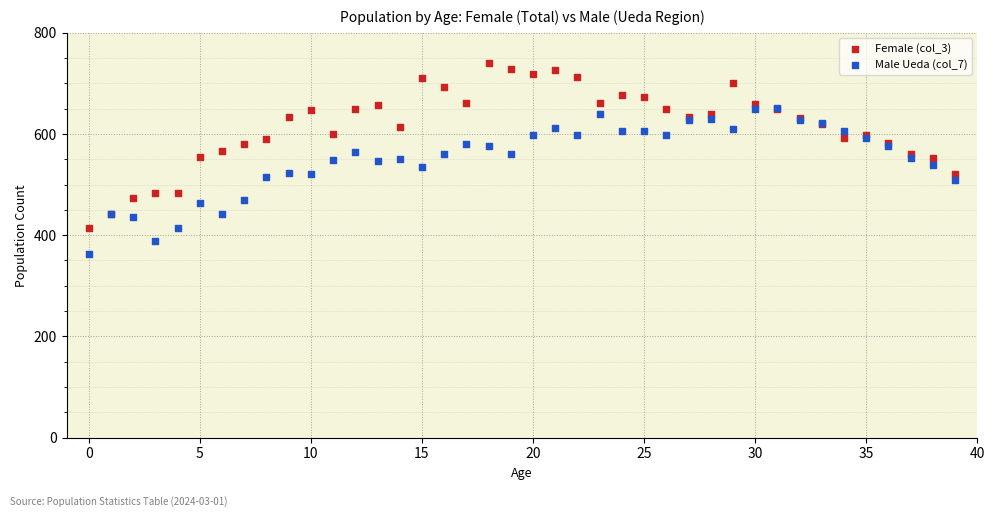

Which series has the largest Y range (max minus min)?

Female (col_3)